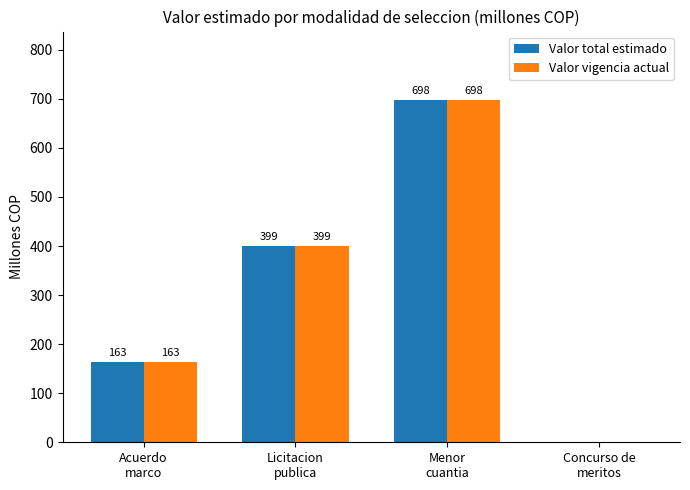

At which label does Valor total estimado reach its peak?

Menor
cuantia